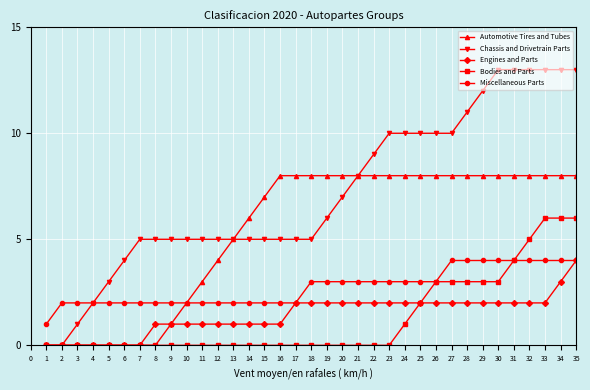

At 18, list the series in order from smallest to largest.

Bodies and Parts, Engines and Parts, Miscellaneous Parts, Chassis and Drivetrain Parts, Automotive Tires and Tubes